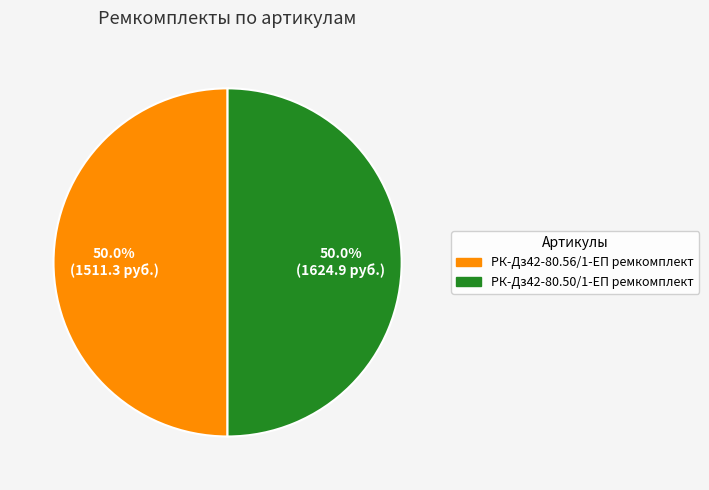

What percentage is the РК-Дз42-80.56/1-ЕП ремкомплект slice, to the nearest percent?

50%